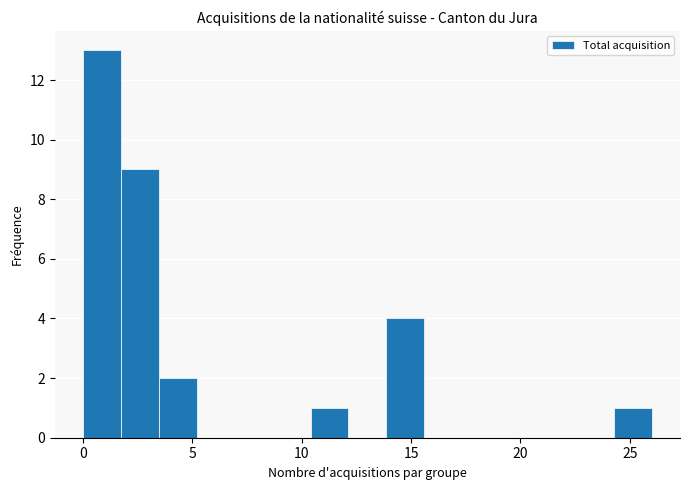

Read against the x-axis, roughly where is the centre of the tallest bar?

1.0